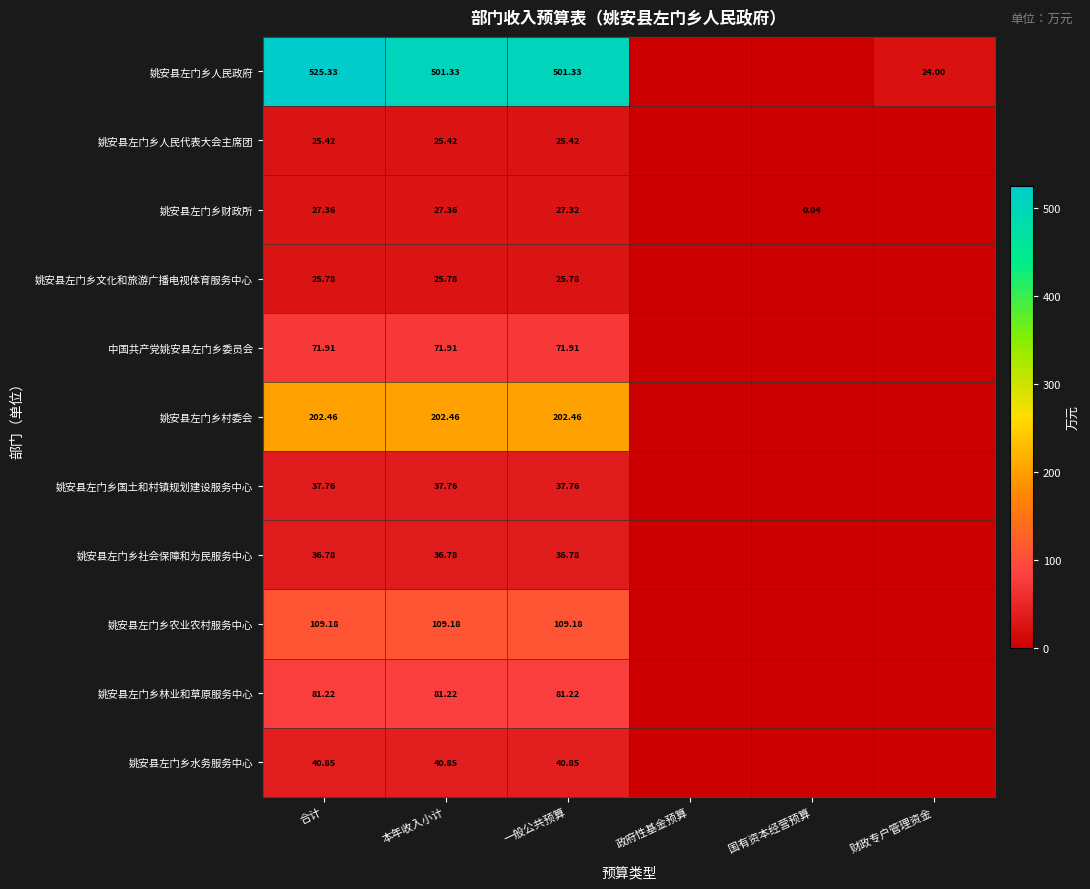

What is the sum of the 姚安县左门乡人民政府 values at 一般公共预算 and 政府性基金预算?

501.3